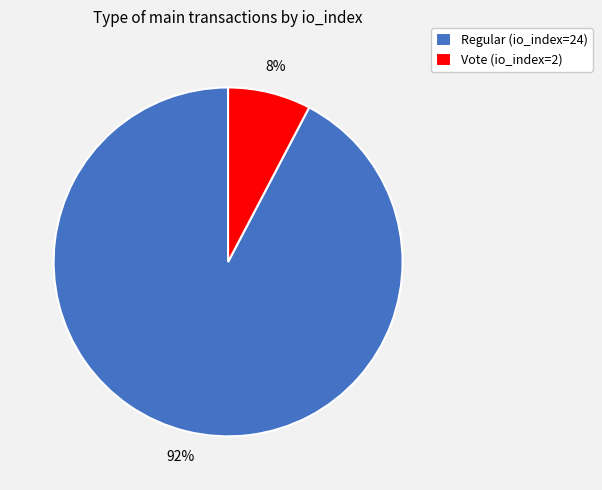

How many slices are in this pie chart?

2